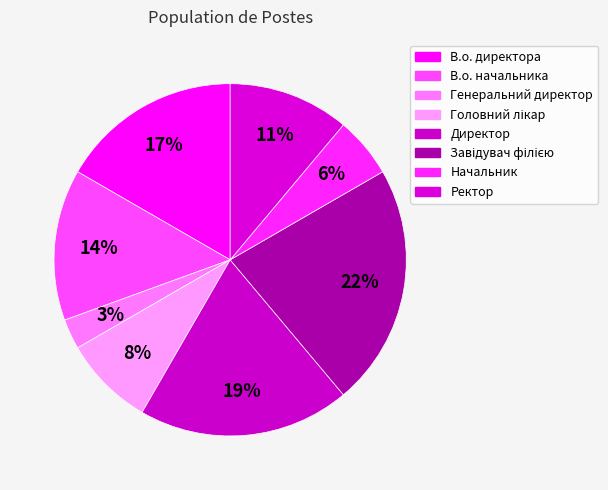

To the nearest percent, what is the difference between the largest and smallest slice percentages?

19%